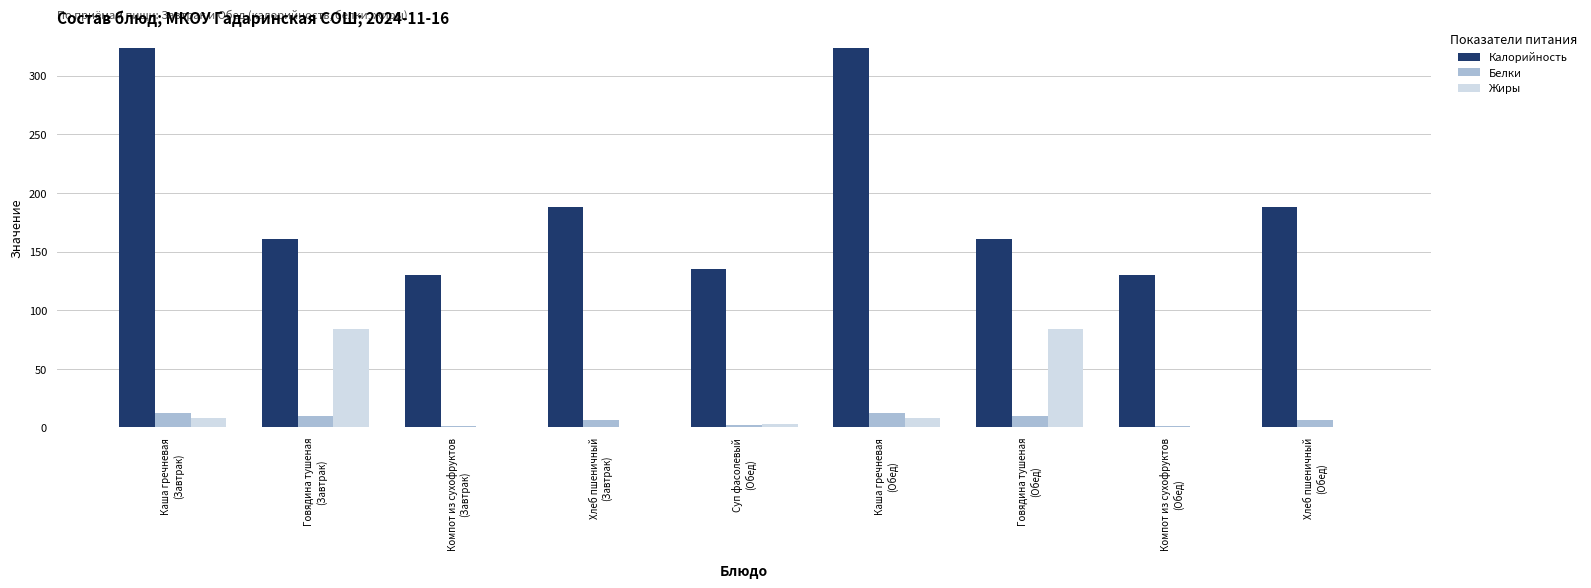

What is the maximum value shown in the chart?

324.0